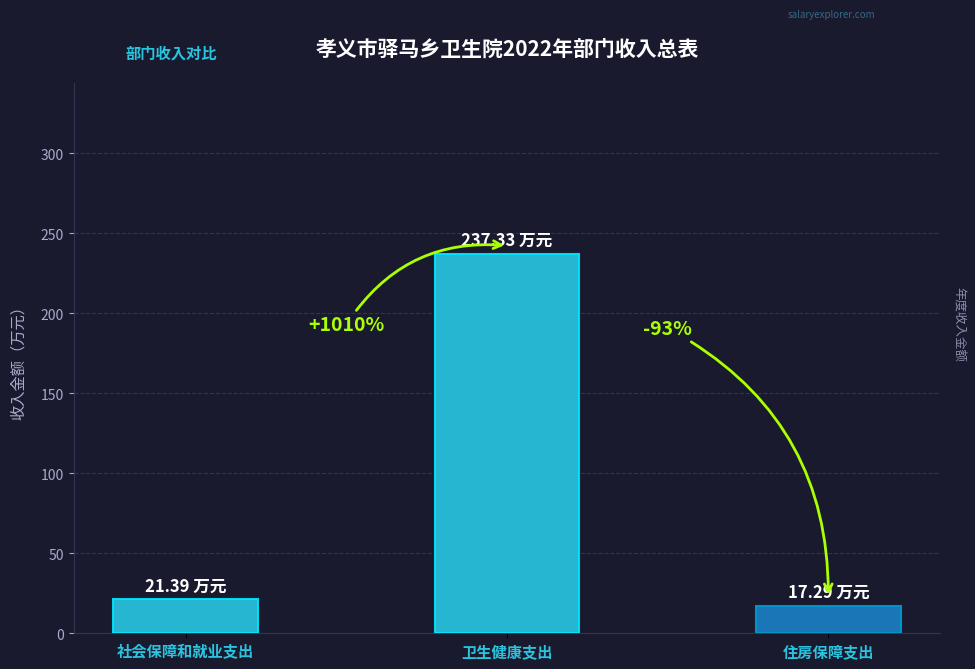

What is the approximate value of 本年收入合计 at 社会保障和就业支出?

21.4